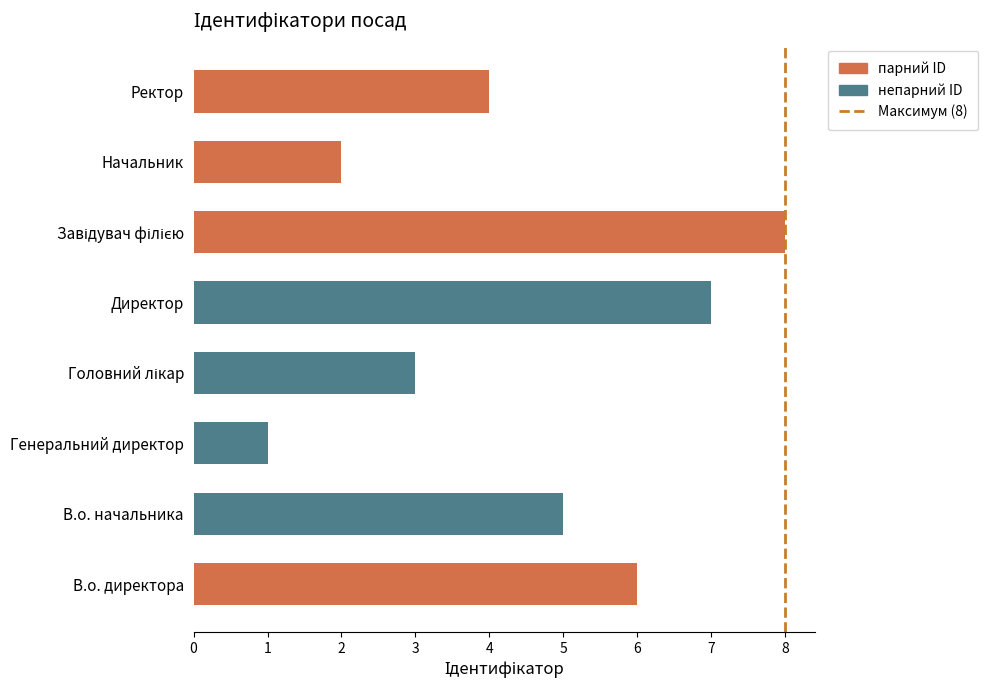

Is it true that the value at 8 is 0?

False